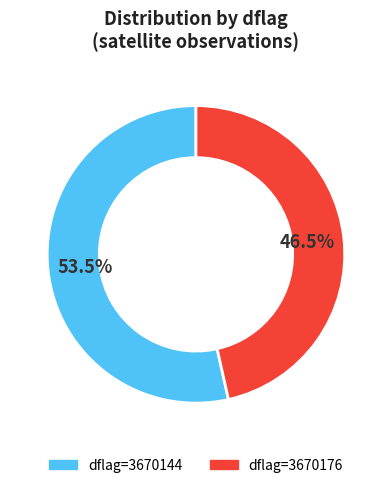

Is there any slice that represents more than half of the pie?

Yes